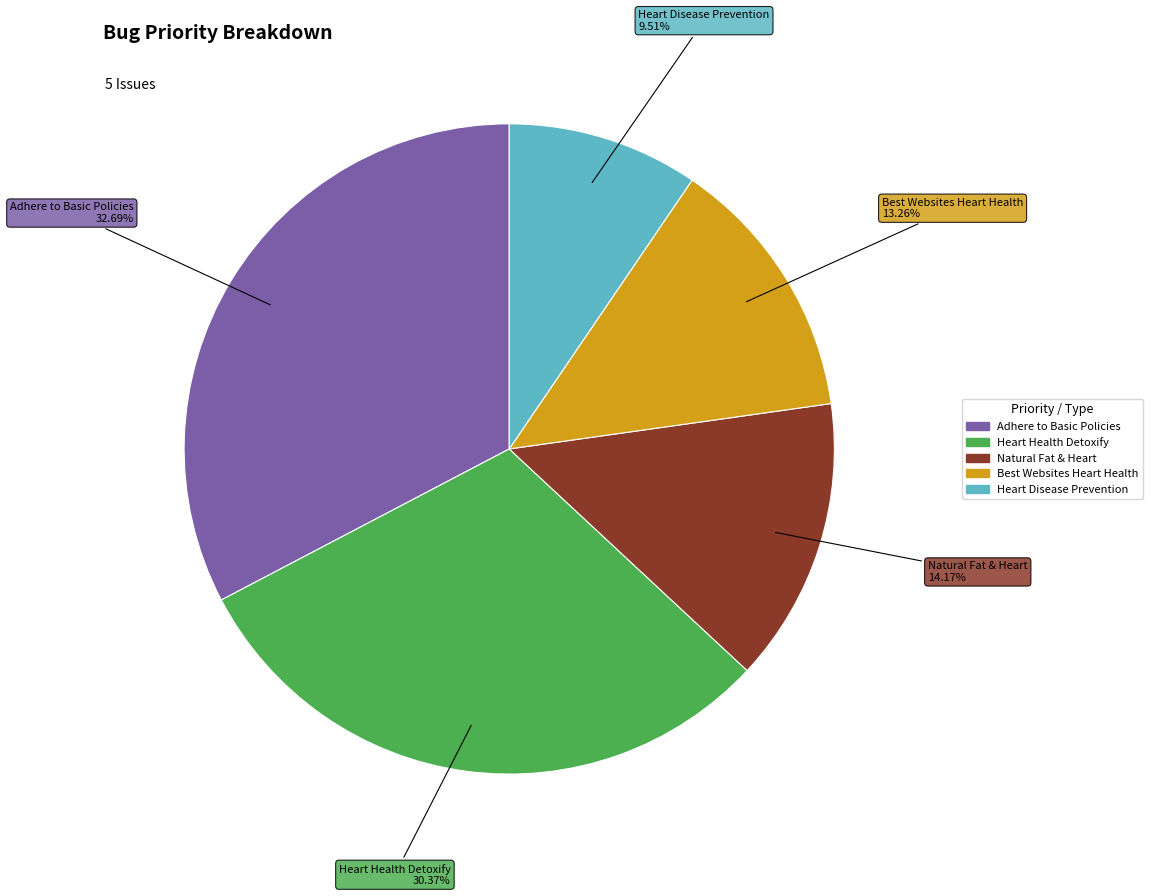

Is there a majority slice in this chart?

No